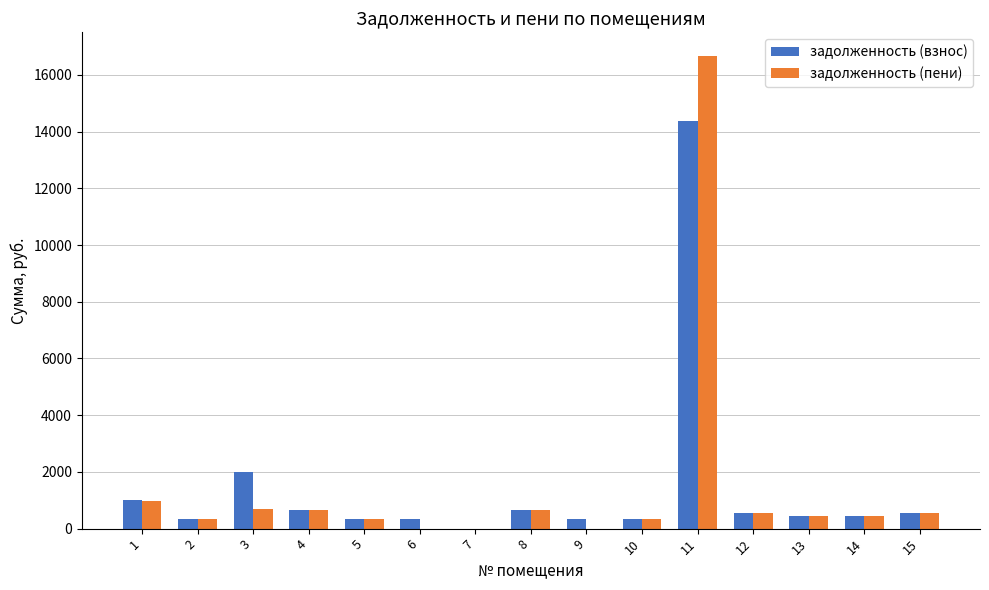

Read the задолженность (взнос) value at 9.

347.4